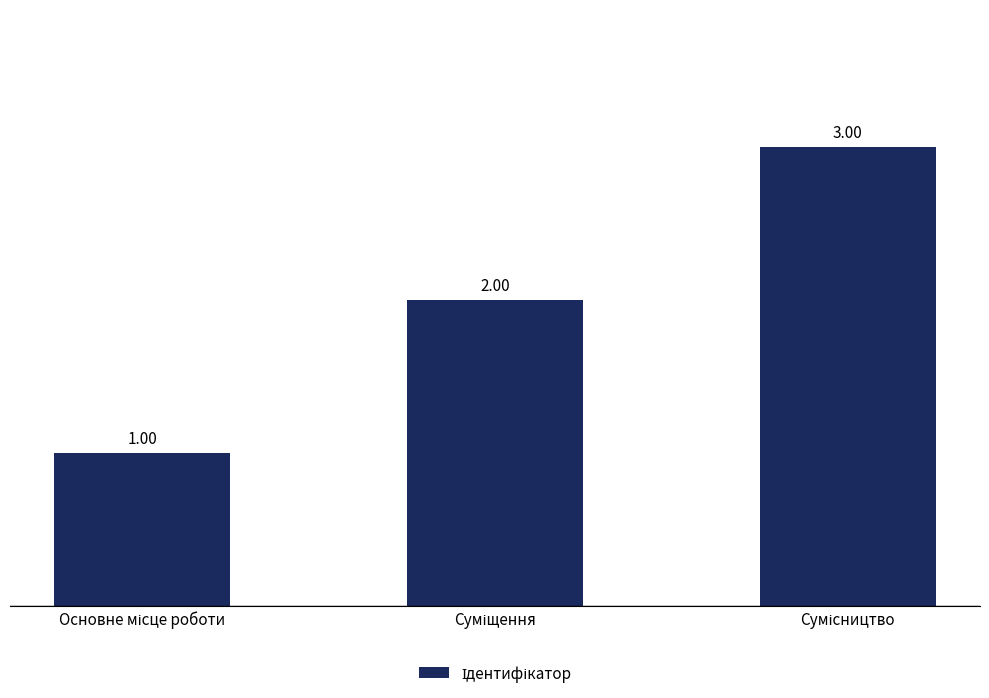

Does the chart contain stacked bars?

No